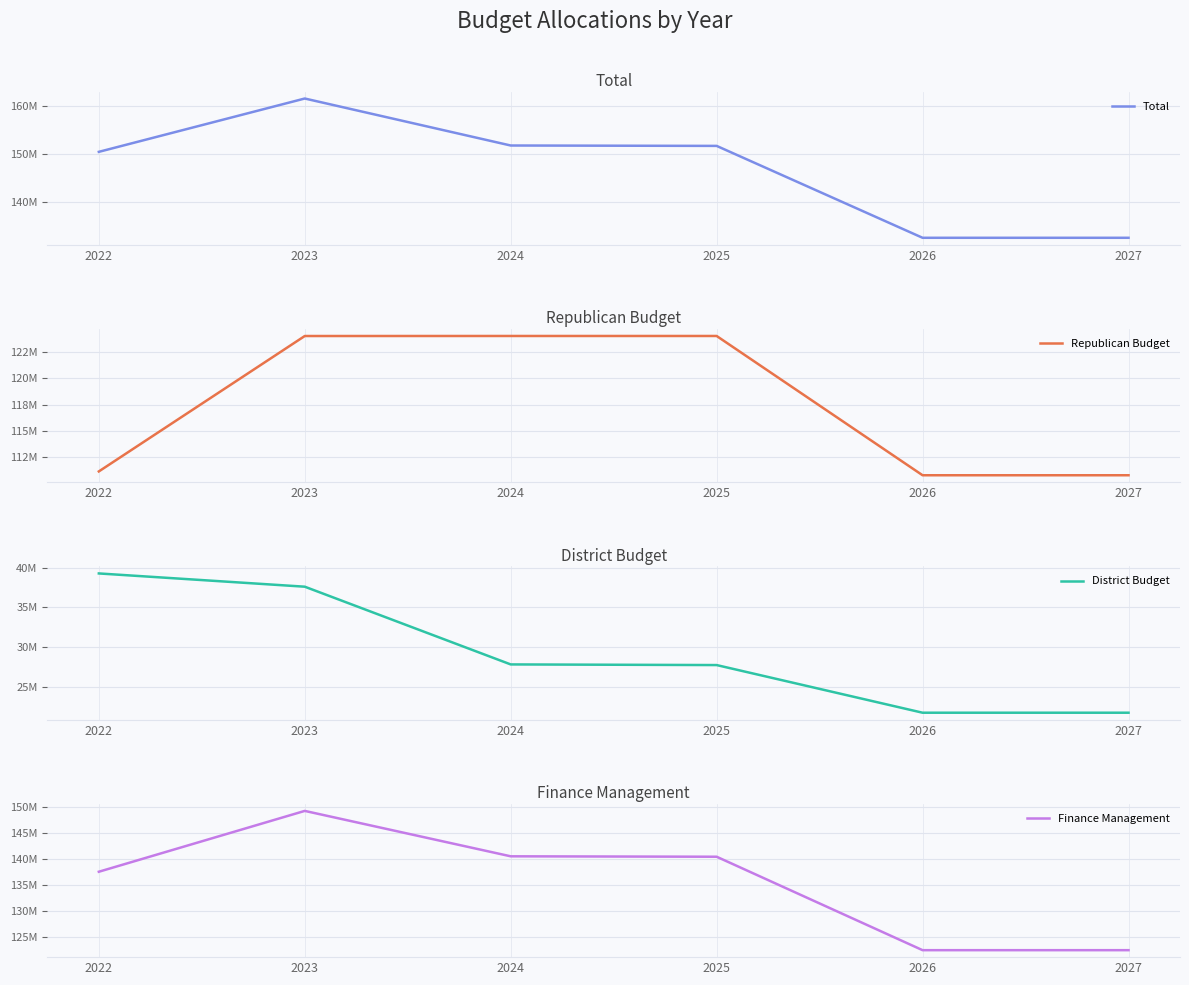

True or false: Finance Management and Total cross at least once.

False